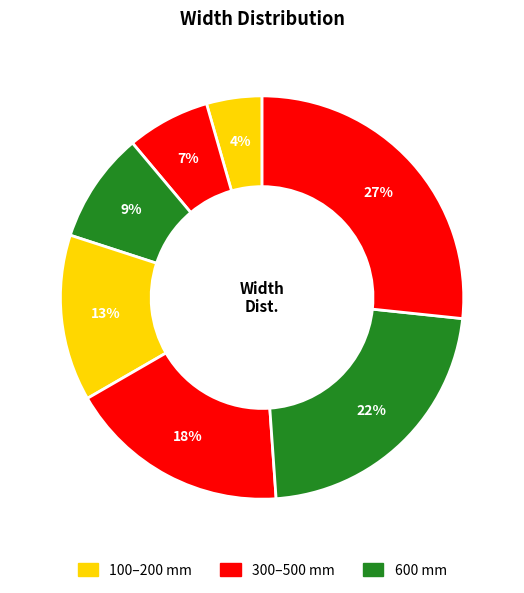

How many segments does this pie chart have?

7